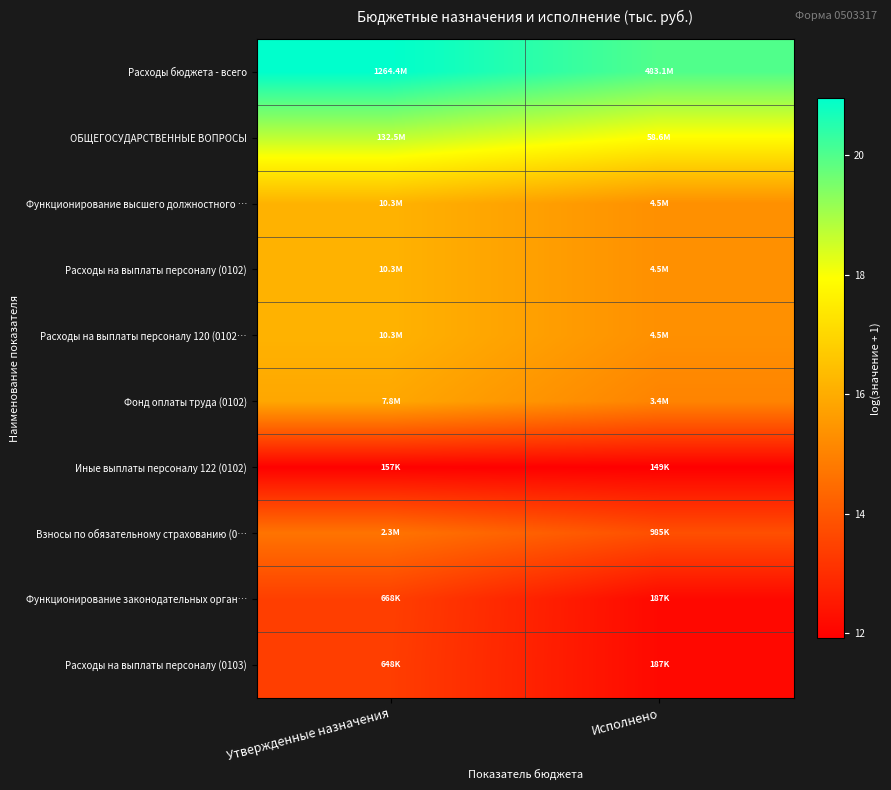

Which series has the largest total across all categories?

Расходы бюджета - всего